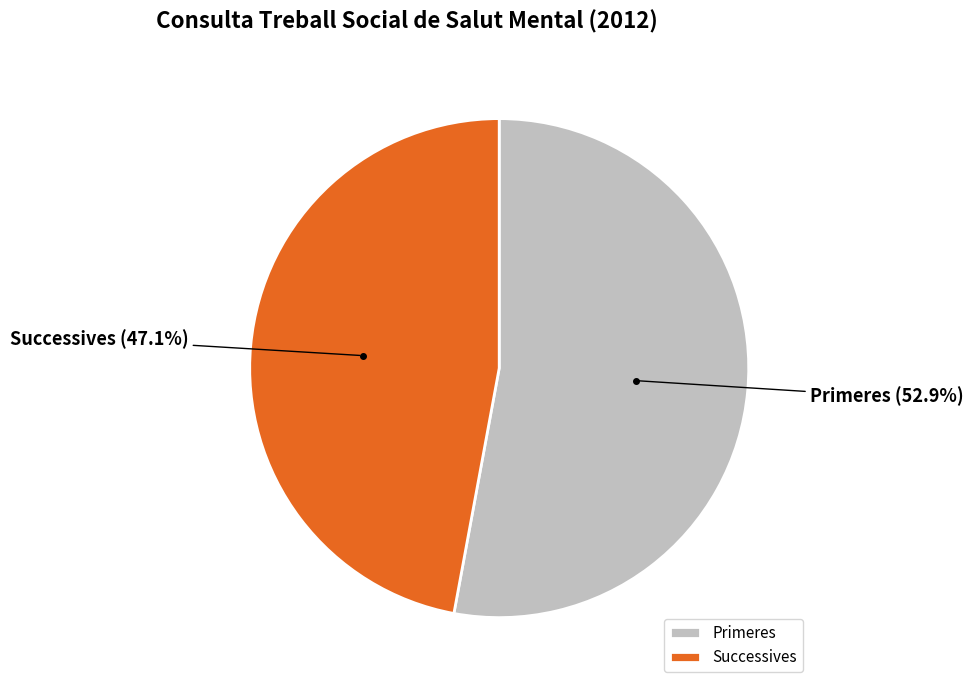

True or false: Successives accounts for 47% of the total.

True